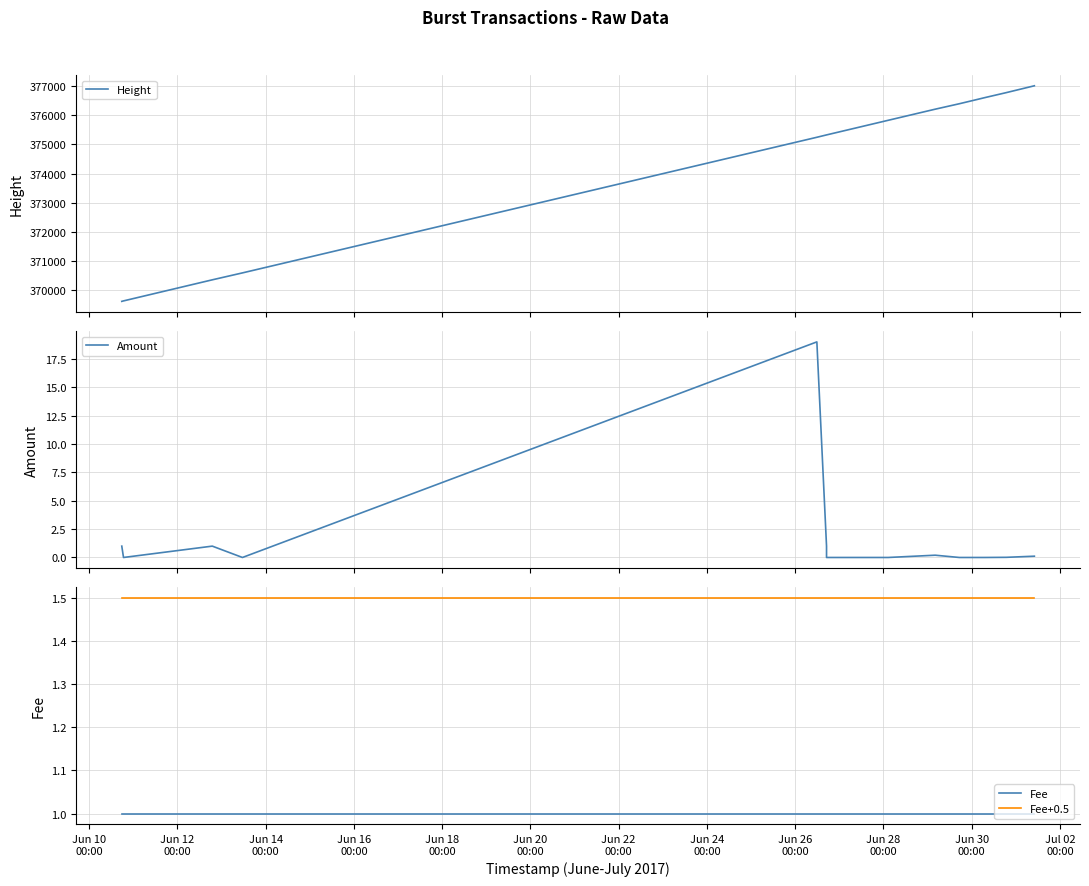

The value of Fee+0.5 at Jun 22
00:00 is 1.5. True or false?

True